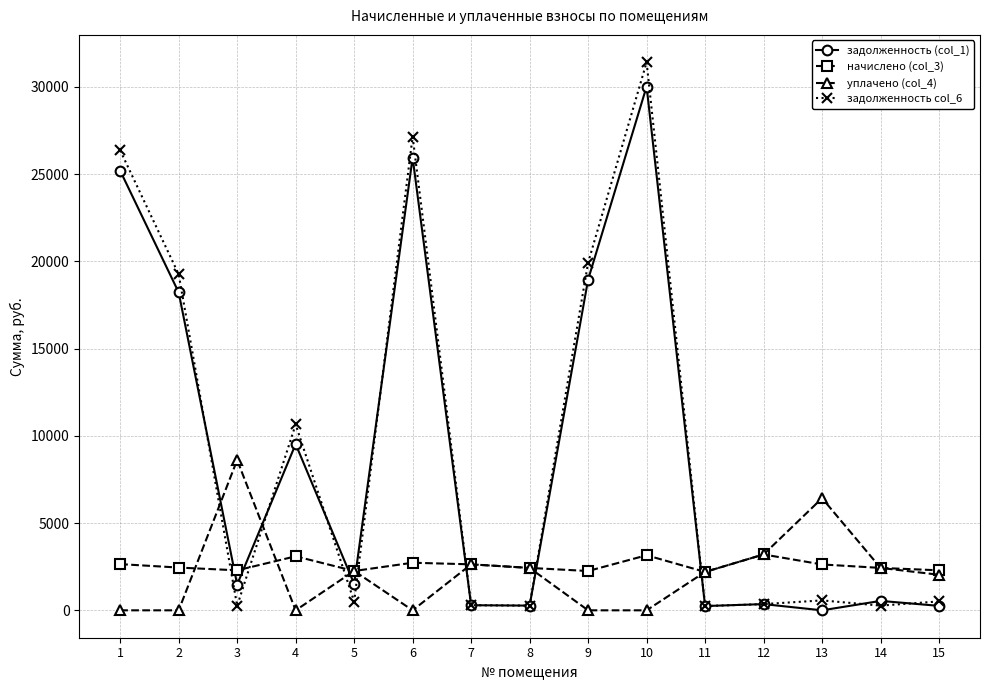

How many times do задолженность col_6 and уплачено (col_4) cross each other?

7